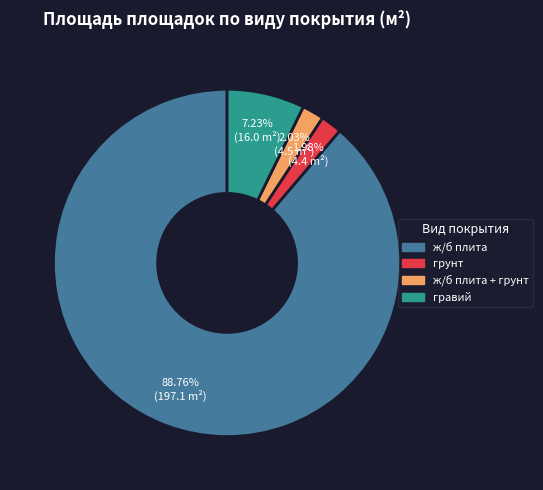

Is there any slice that represents more than half of the pie?

Yes